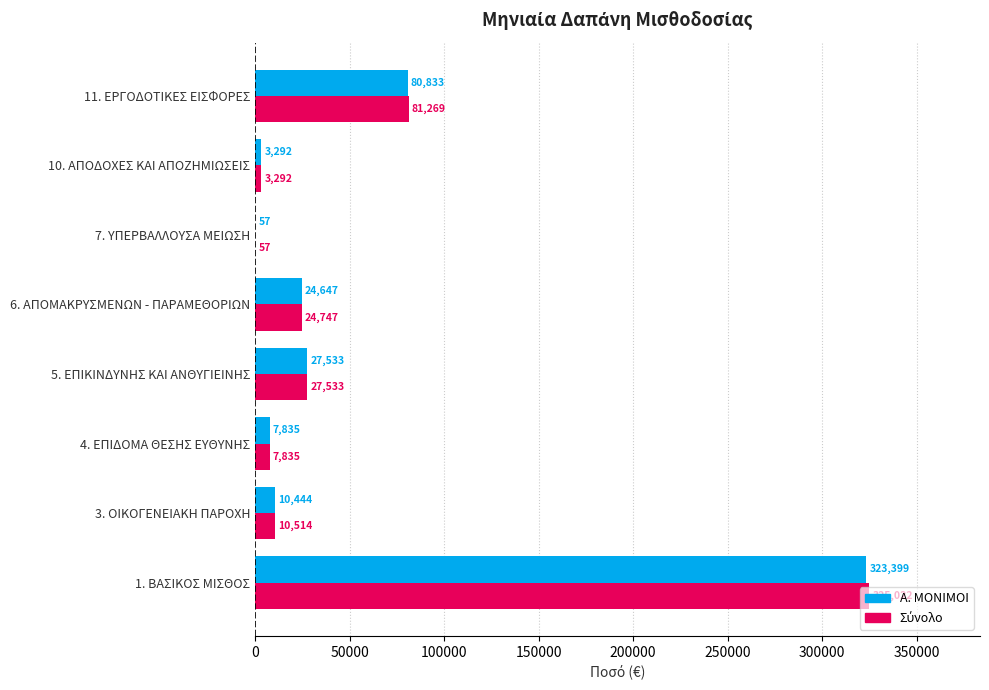

What is the maximum value shown in the chart?

325022.4